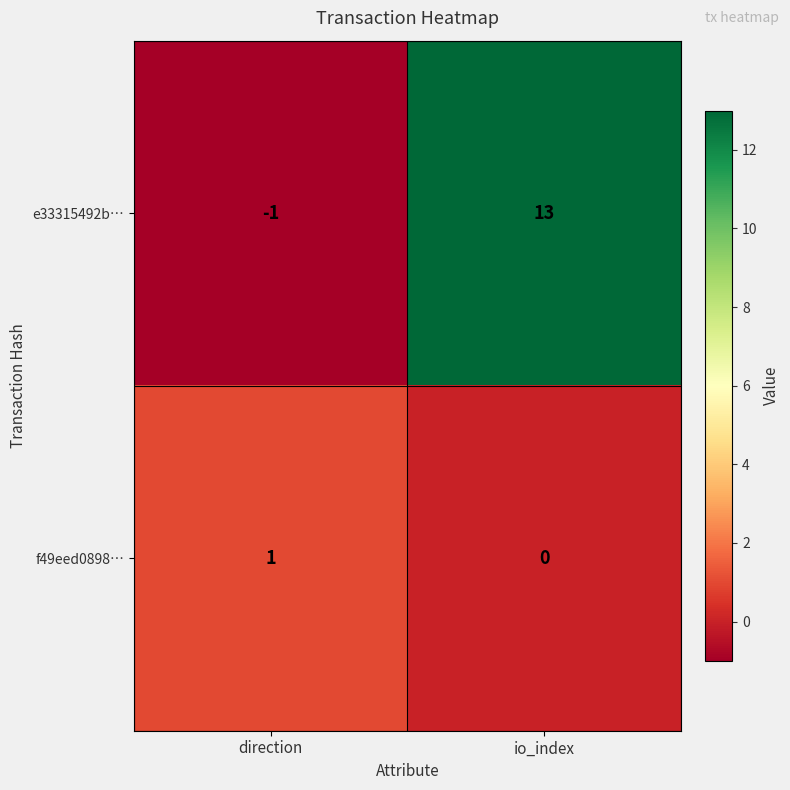

How many categories are shown in the chart?

2